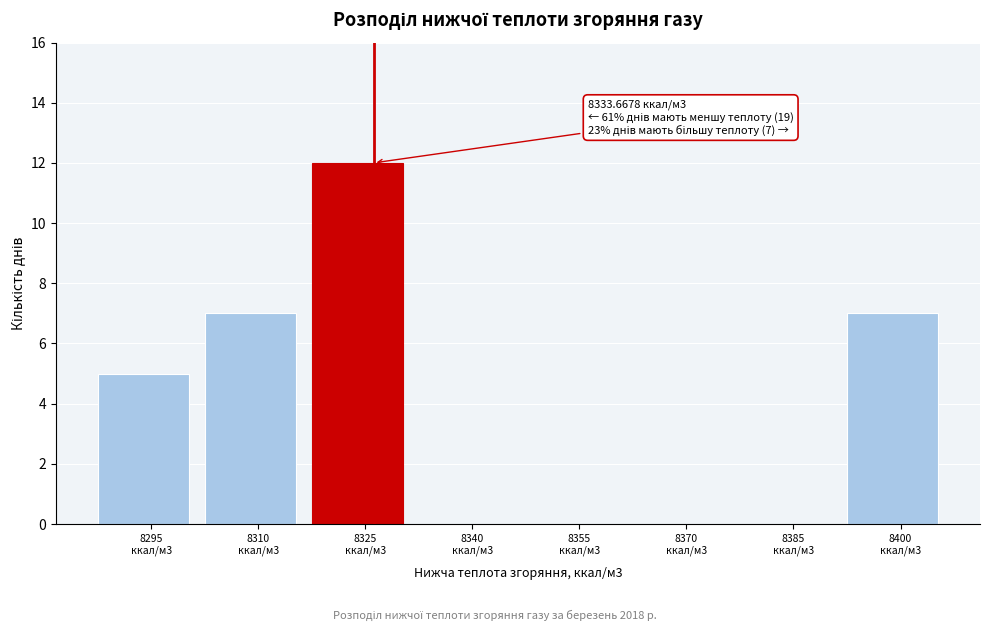

What is the greatest value displayed?

12